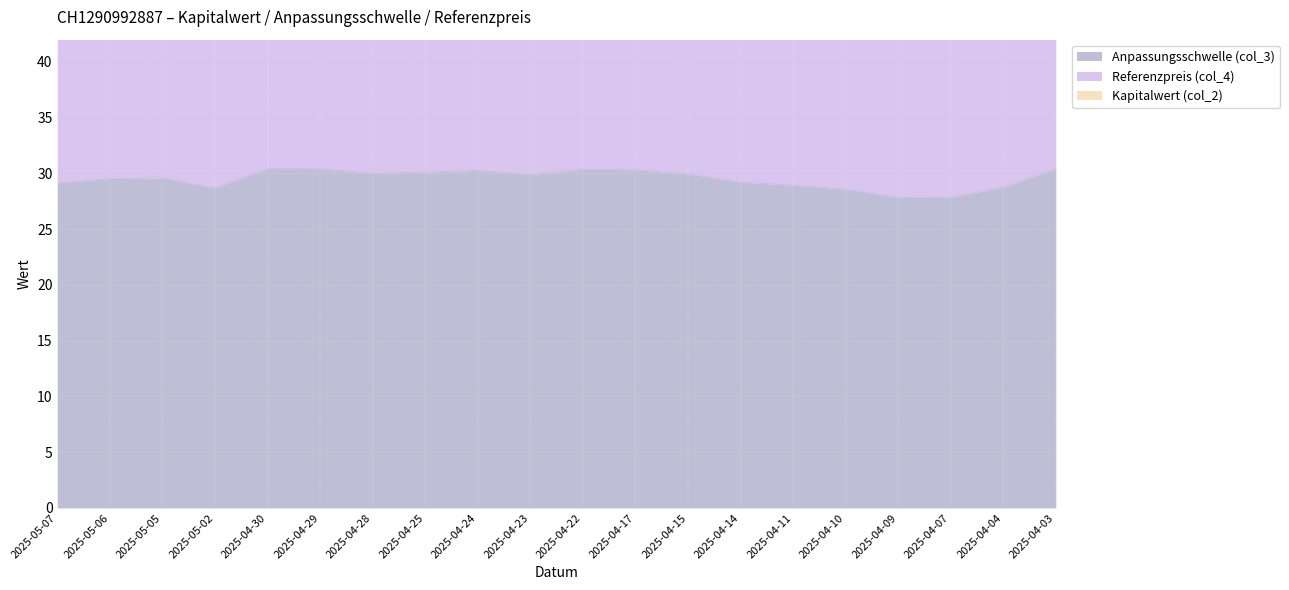

What position from the left is 2025-04-09?

17